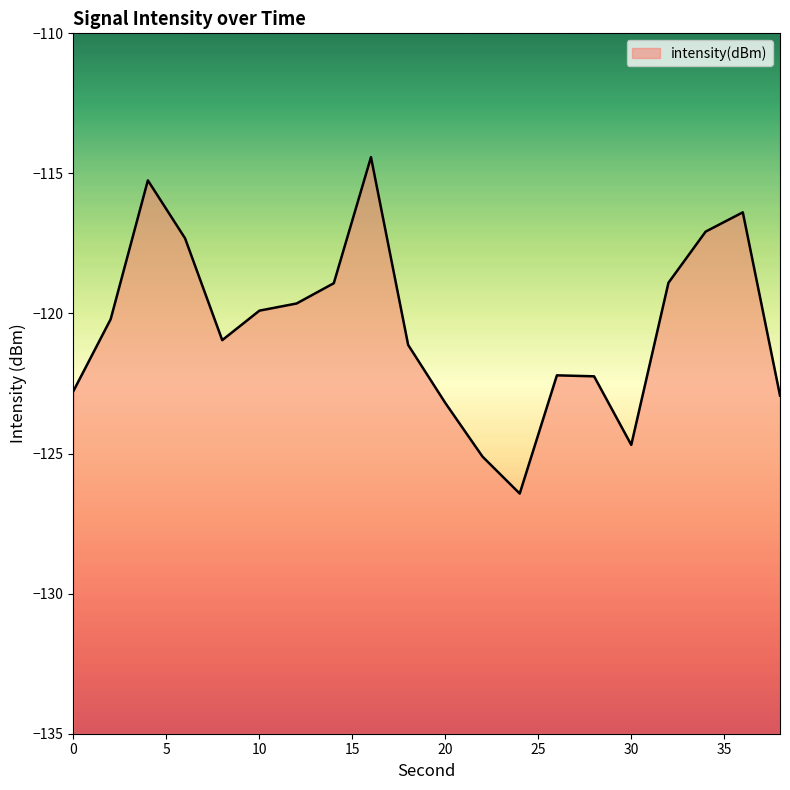

Where is the data nearest to the value -120?

10